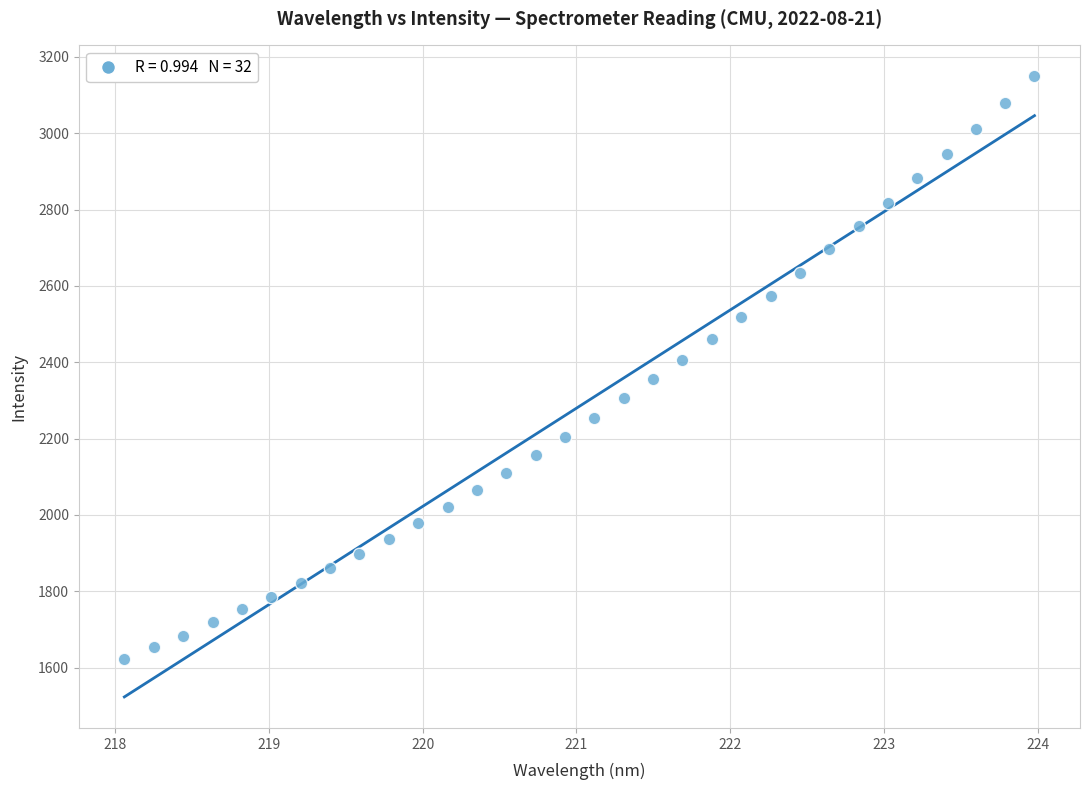

What is the range of X values (max minus min)?

5.9